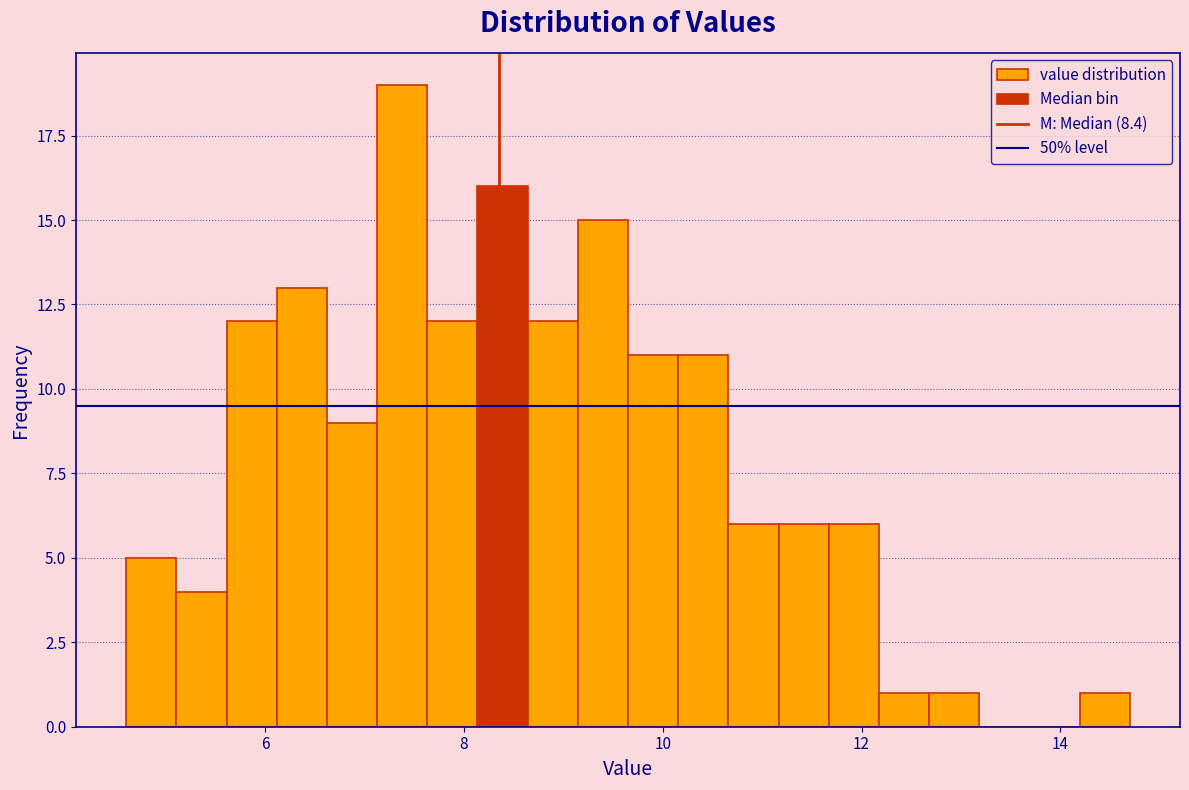

Read against the x-axis, roughly where is the centre of the tallest bar?

7.4